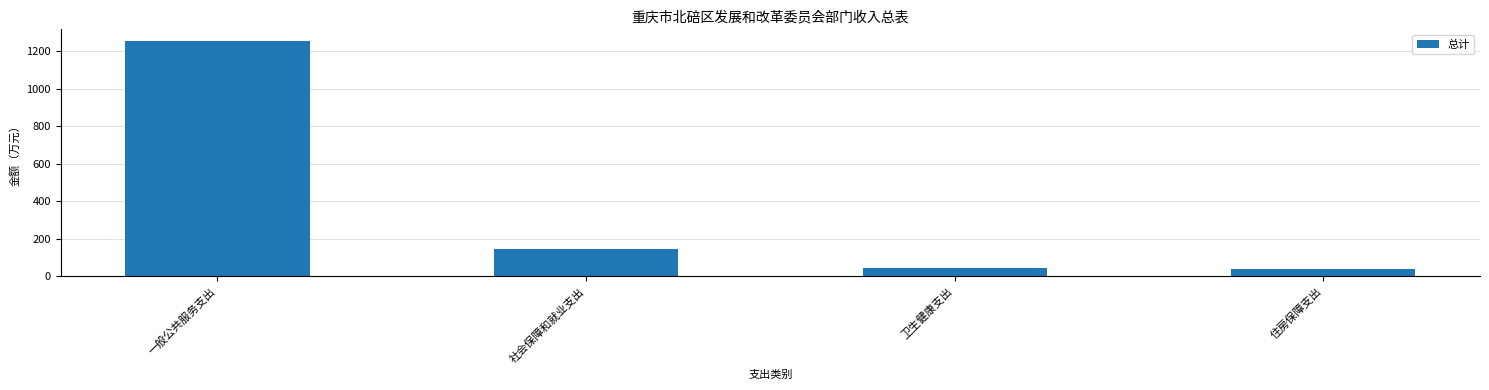

Where is the data nearest to the value 648?

社会保障和就业支出